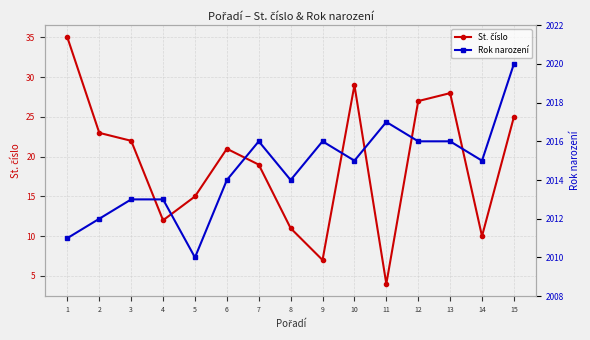

What is the spread (max minus min) of values at 4?

2001